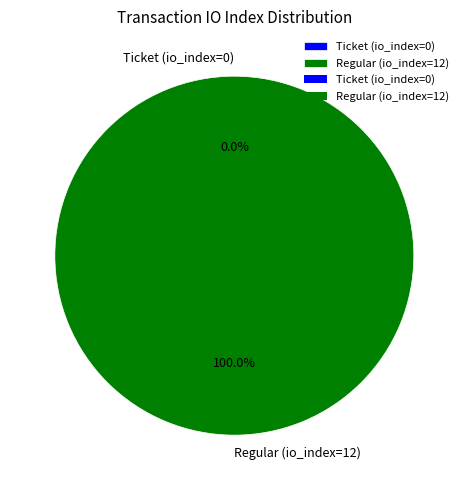

Which has a higher value, Regular (io_index=12) or Ticket (io_index=0)?

Regular (io_index=12)